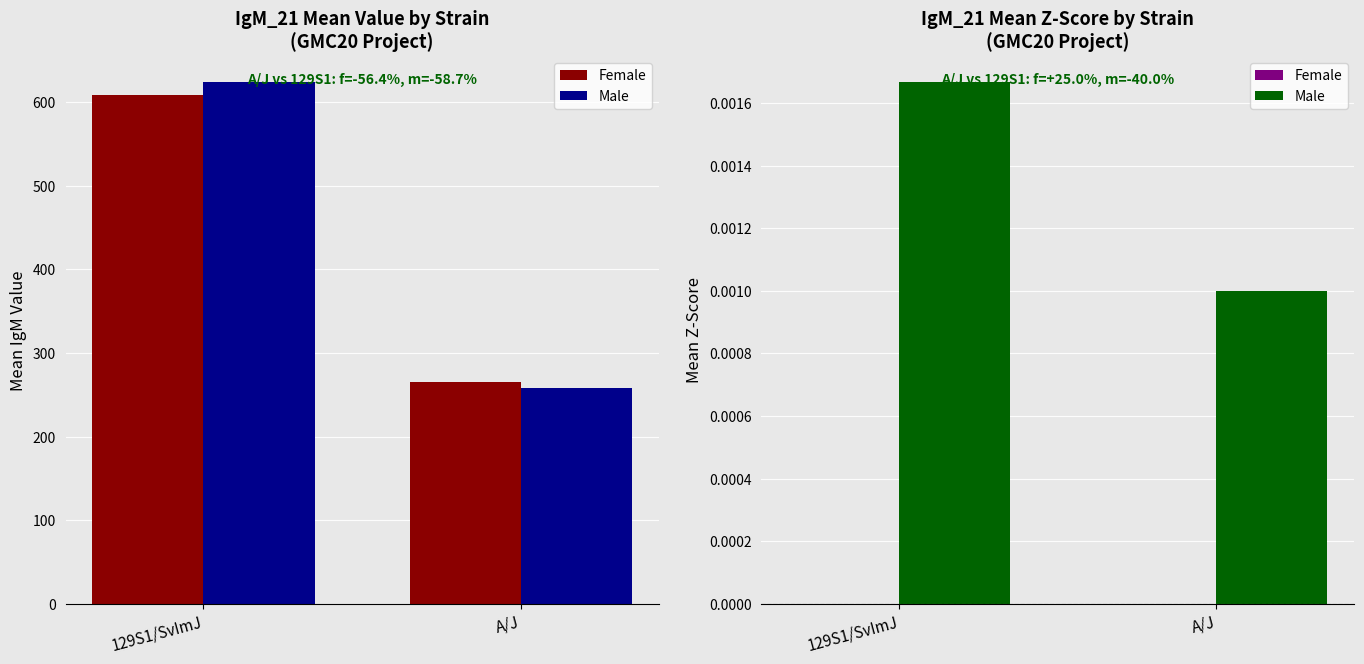

Rank the categories by Male value from highest to lowest.

129S1/SvImJ, A/J